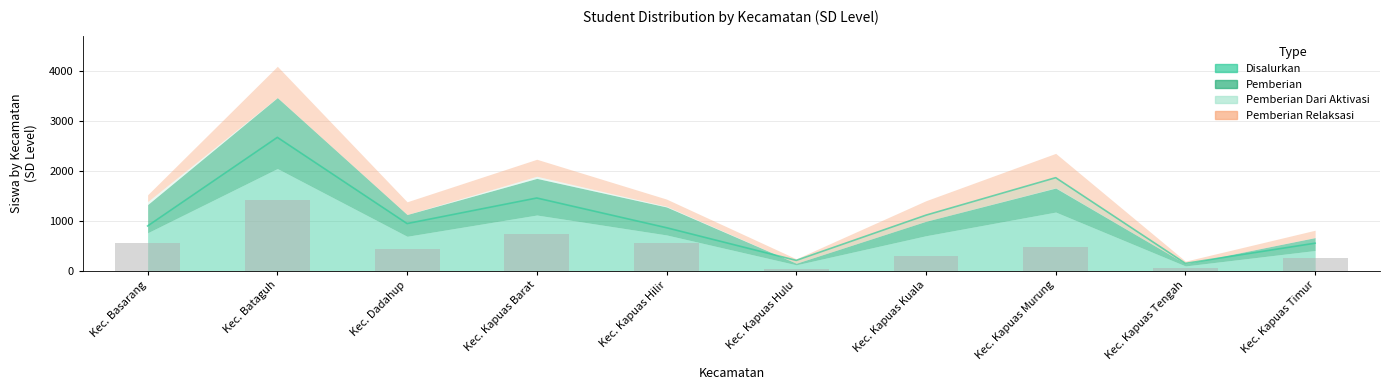

The value of Disalurkan at Kec. Bataguh is 2666. True or false?

True